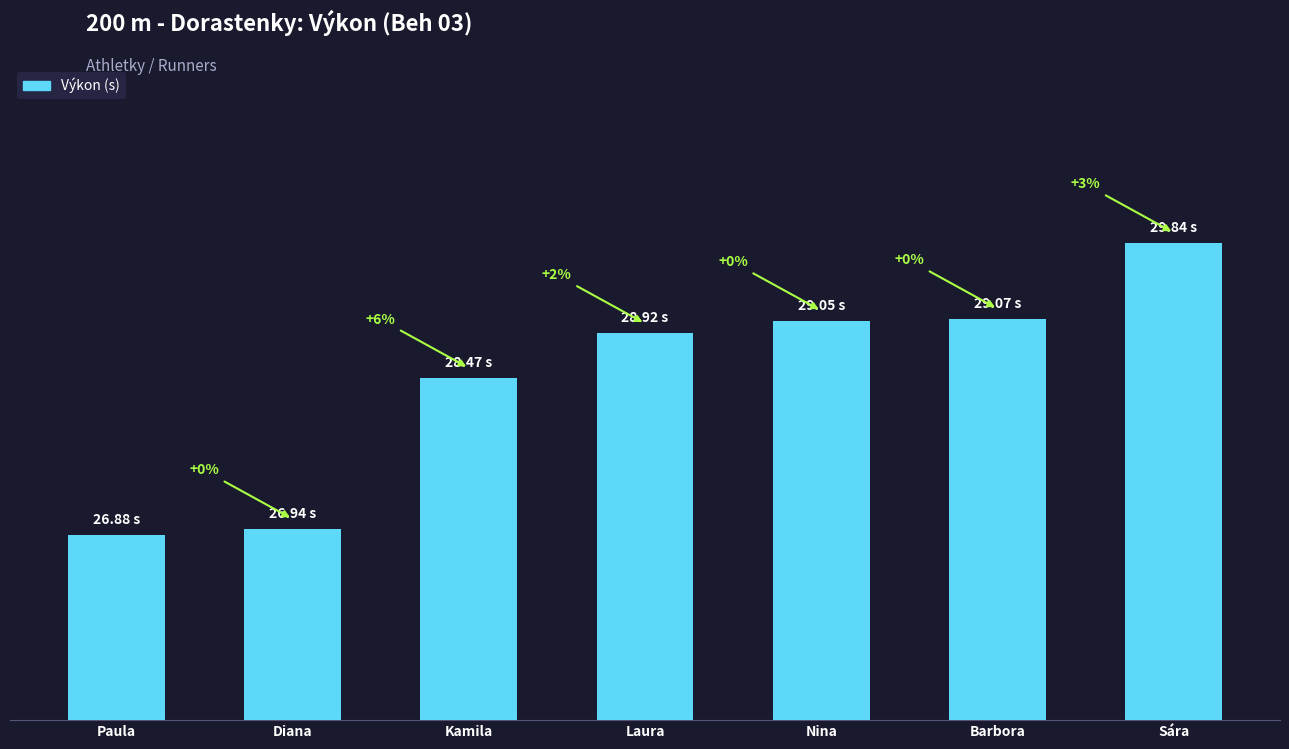

List the labels in order of value, smallest first.

Paula, Diana, Kamila, Laura, Nina, Barbora, Sára